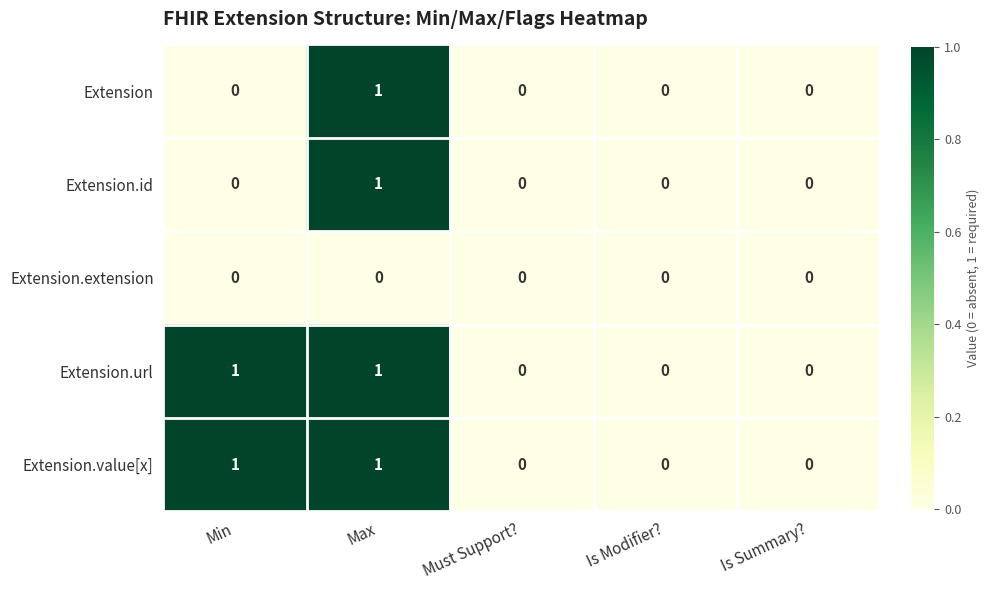

Count the Extension values in the range 0 to 1.

5